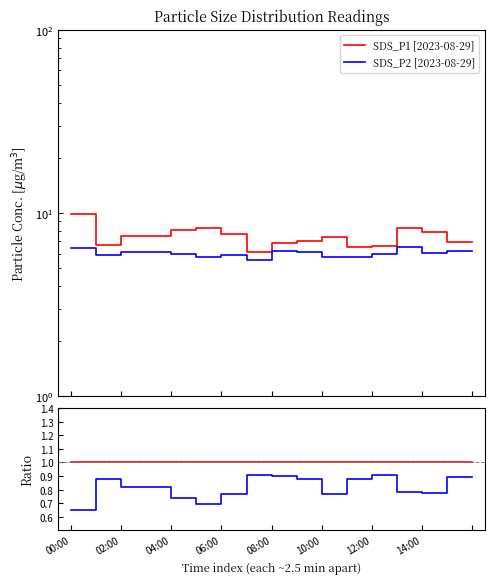

Which category has the lowest value across all series?

00:00